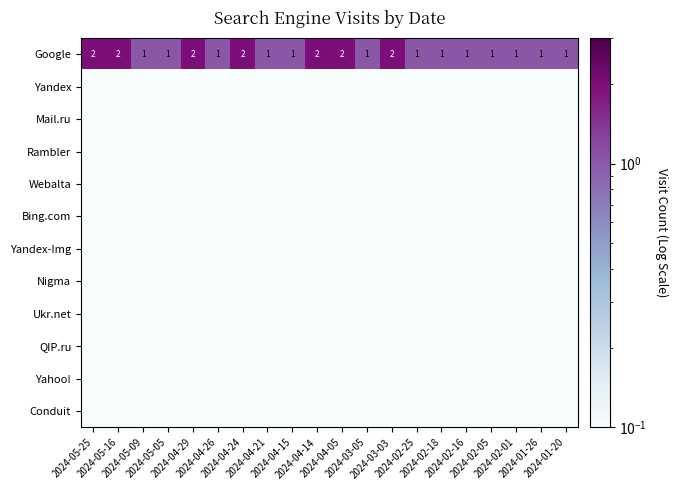

List the series in order of their peak value, lowest first.

Yandex, Mail.ru, Rambler, Webalta, Bing.com, Yandex-Img, Nigma, Ukr.net, QIP.ru, Yahoo!, Conduit, Google